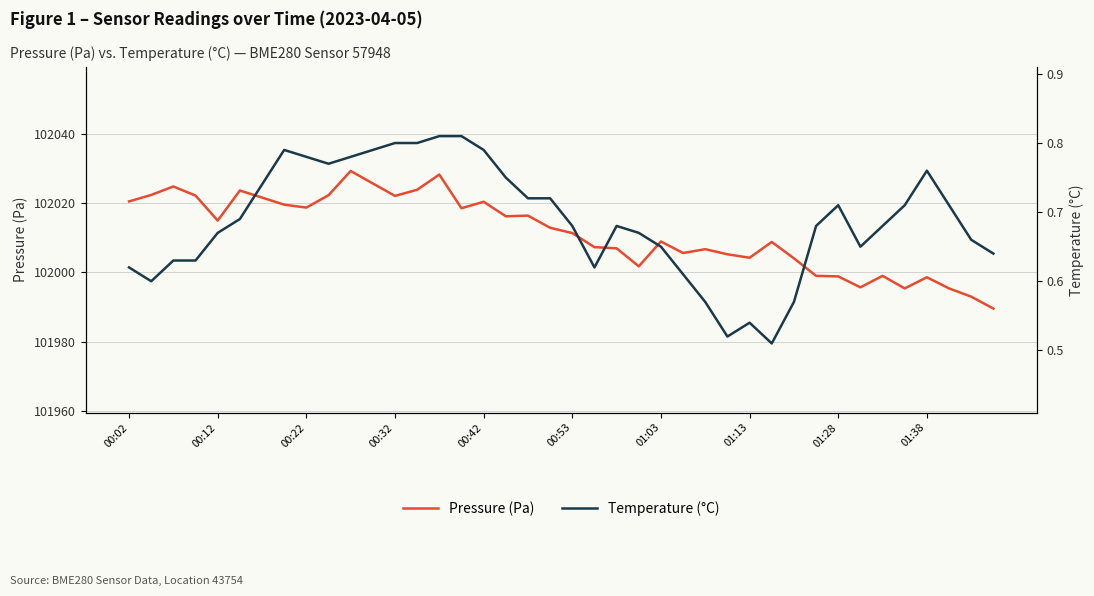

True or false: Temperature (°C) has a value of 1.1 at 10.

False